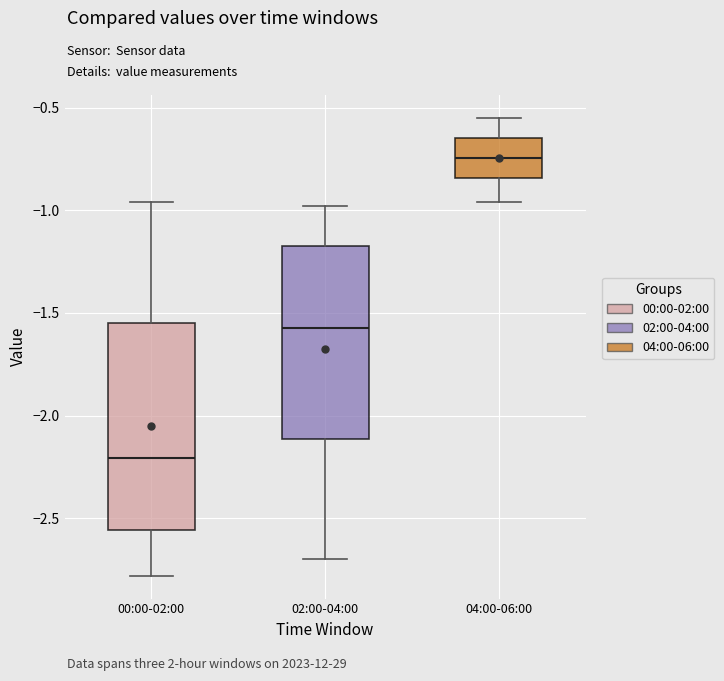

Where does the upper whisker of the box for 00:00-02:00 end on the y-axis? The values are not printed on the chart, so give them approximately, as read against the axis.

-0.95